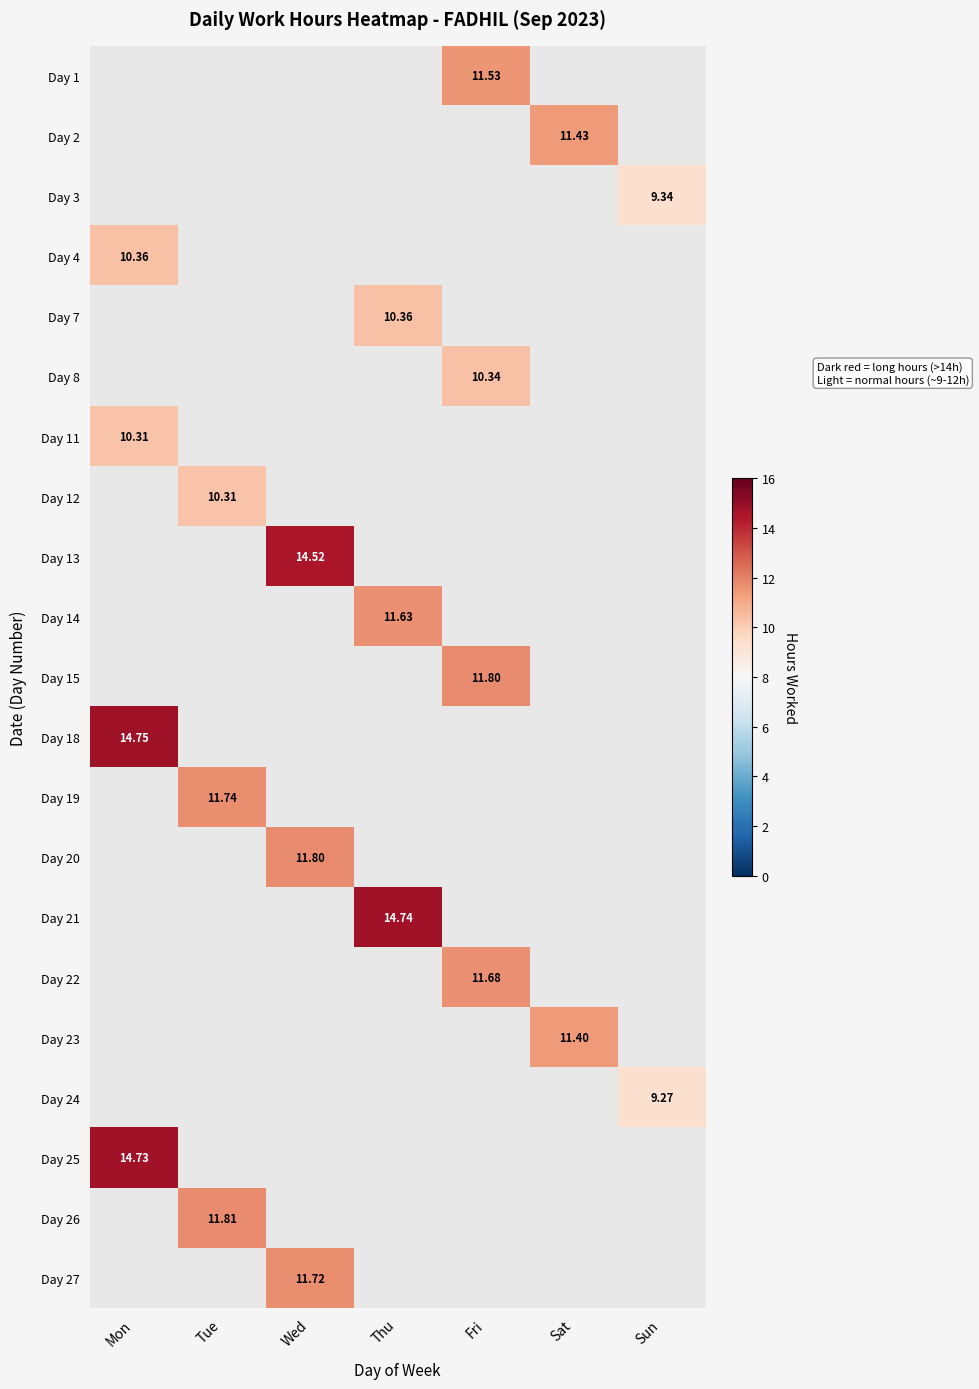

How many positive values does the Day 24 series have?

1